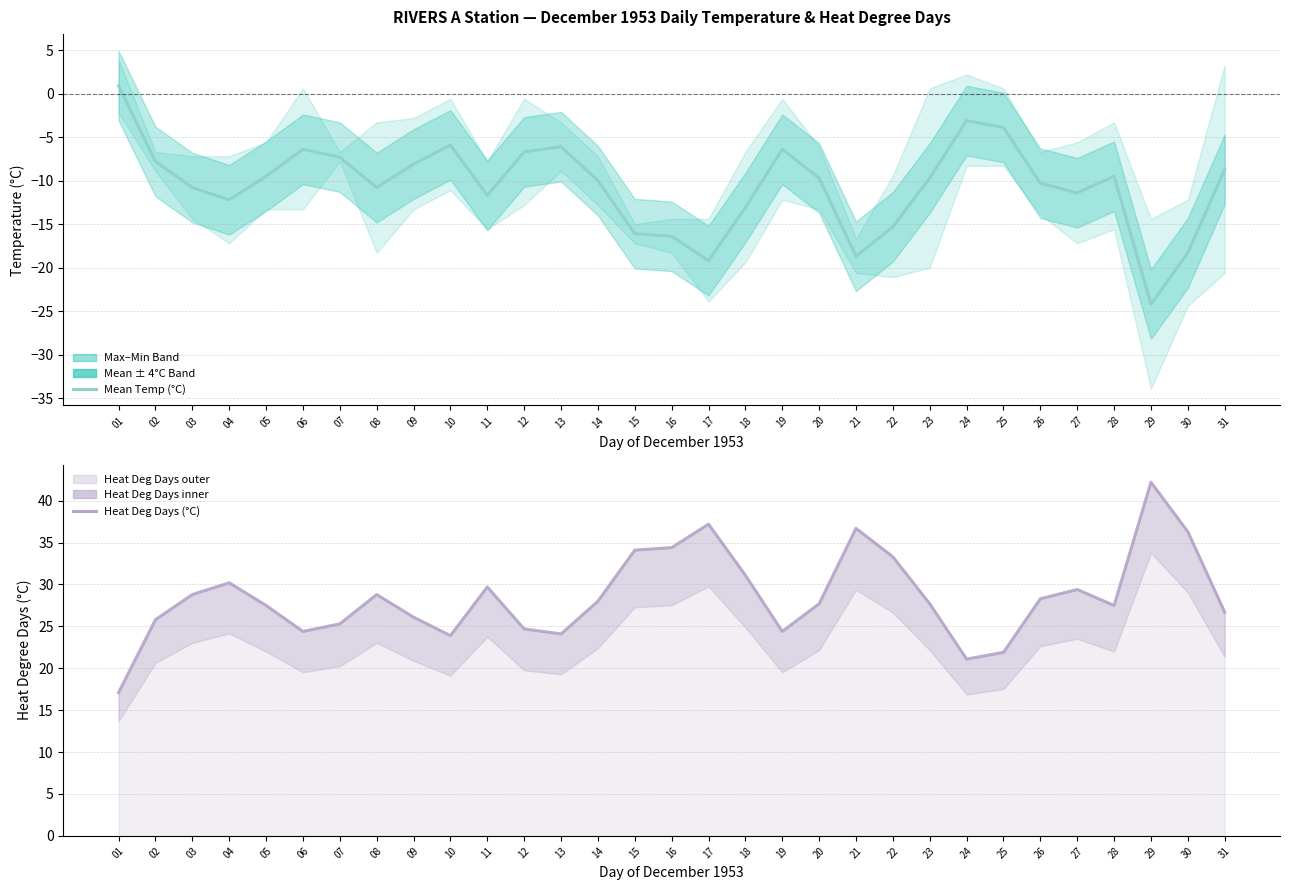

Which has a higher value, 17 or 29?

17